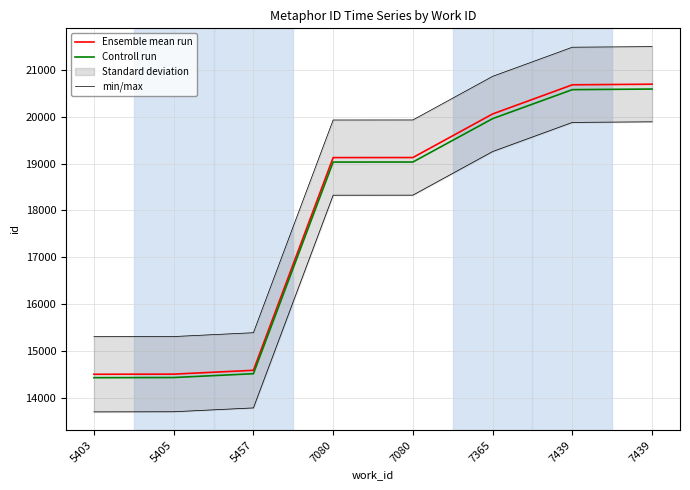

What is the spread (max minus min) of values at 7080?

899.4